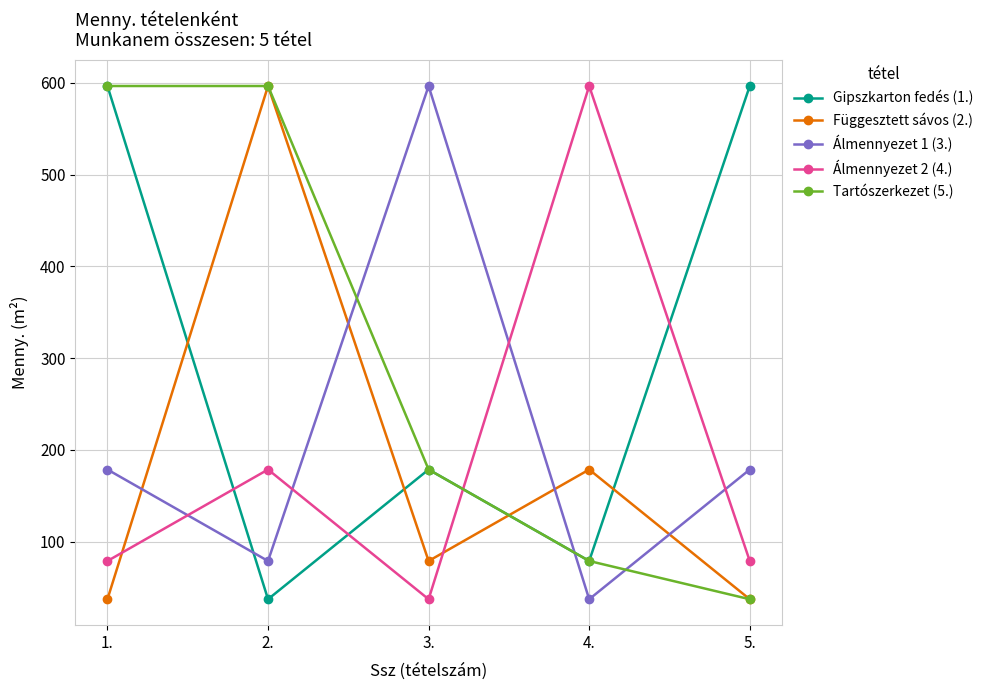

What is the value of the Függesztett sávos (2.) point at the 3rd from the left?

78.9